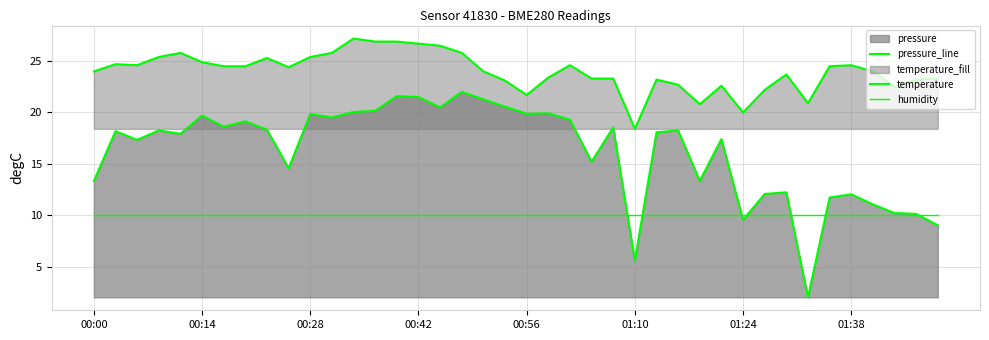

Is it true that temperature equals 11.7 at 32?

False